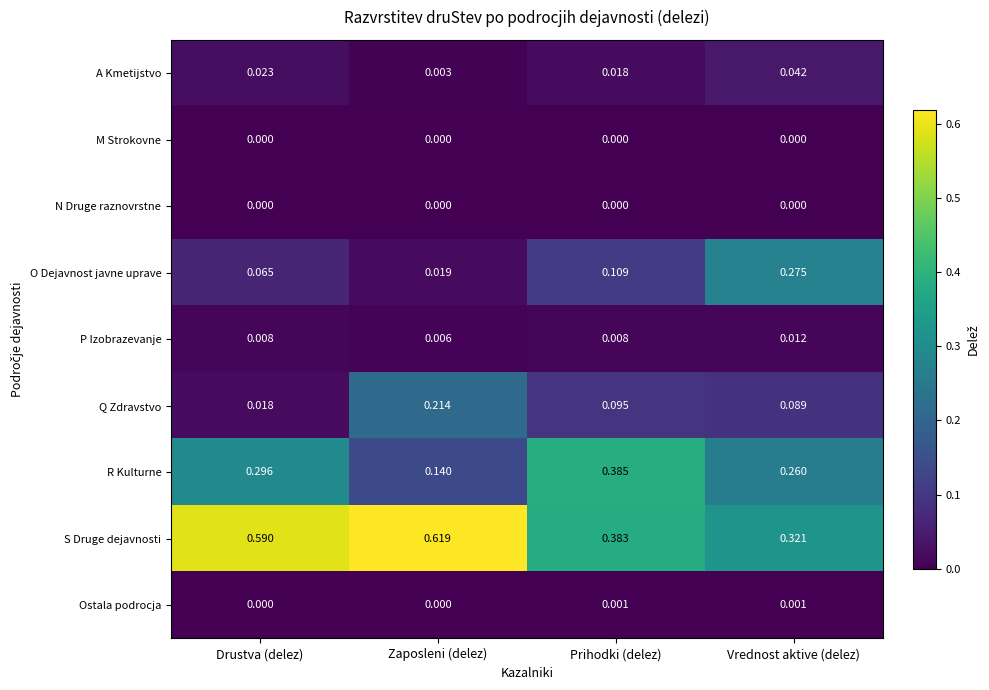

Which series has the largest total across all categories?

S Druge dejavnosti